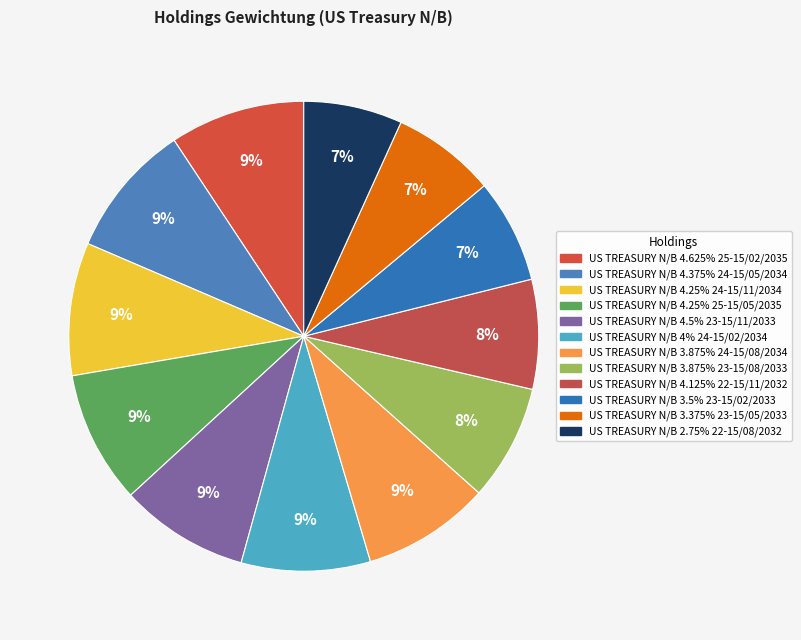

Count the number of slices in the pie.

12